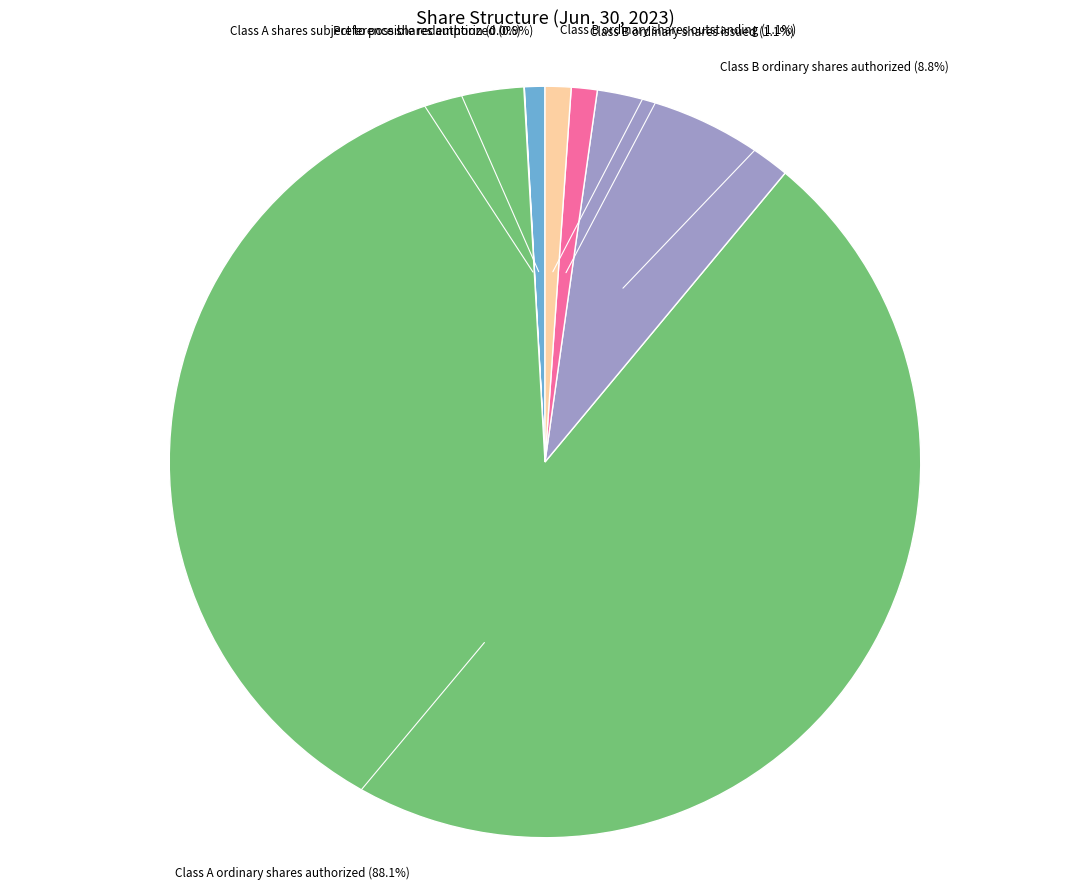

Is there a majority slice in this chart?

Yes